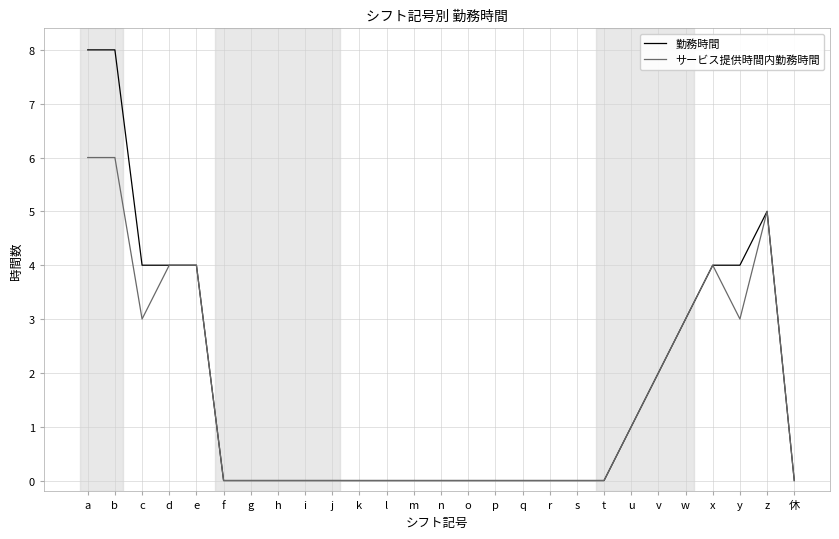

Is the value of 勤務時間 at z greater than the value of サービス提供時間内勤務時間 at w?

Yes